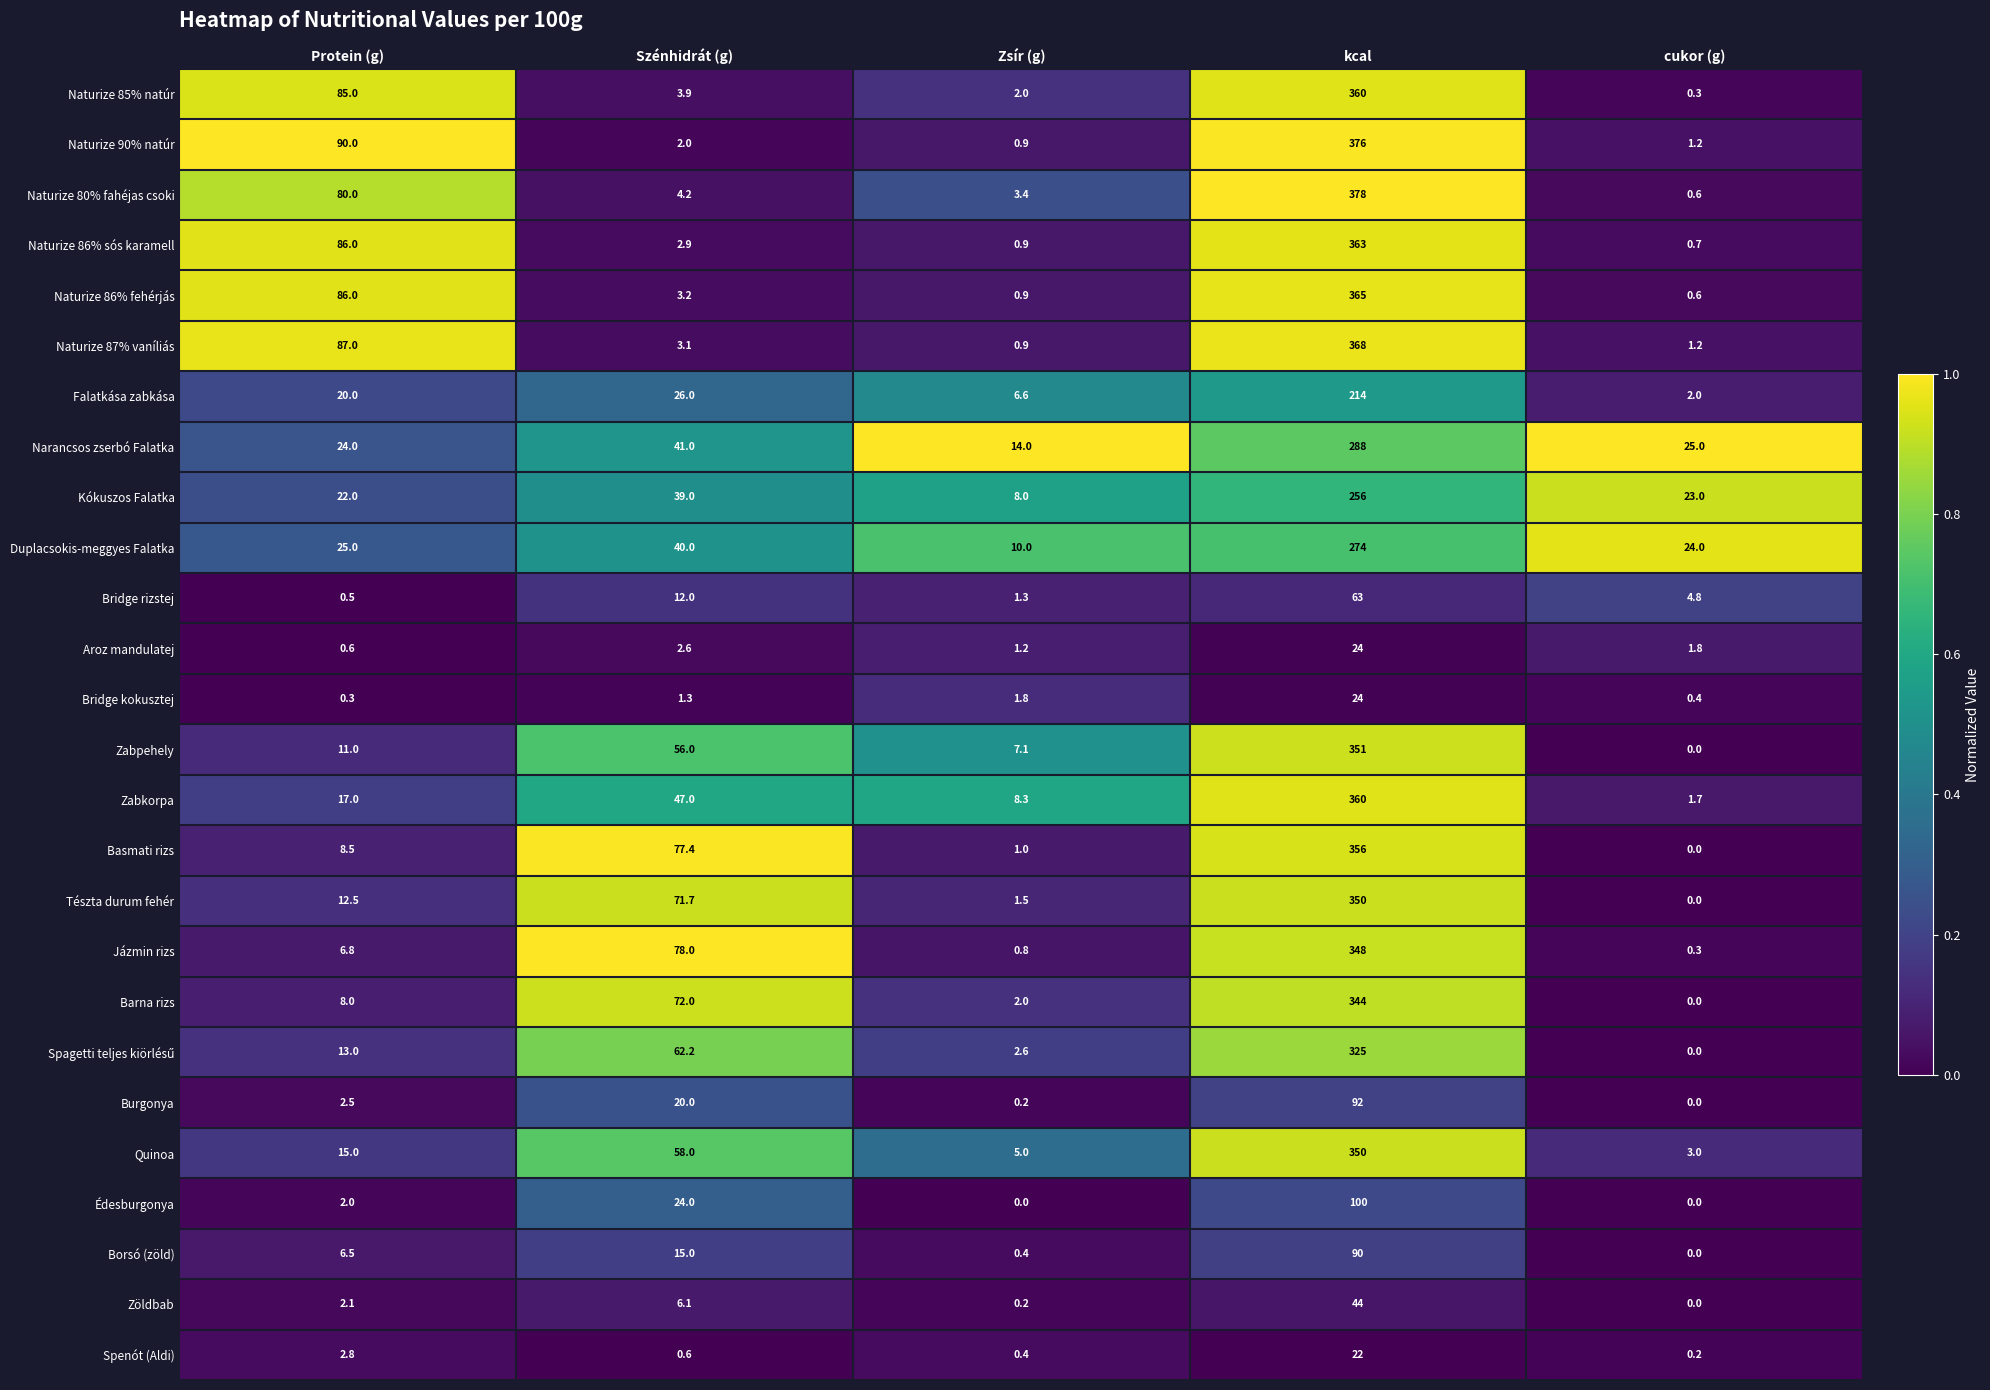

Is it true that Burgonya equals 0.2 at Zsír (g)?

True